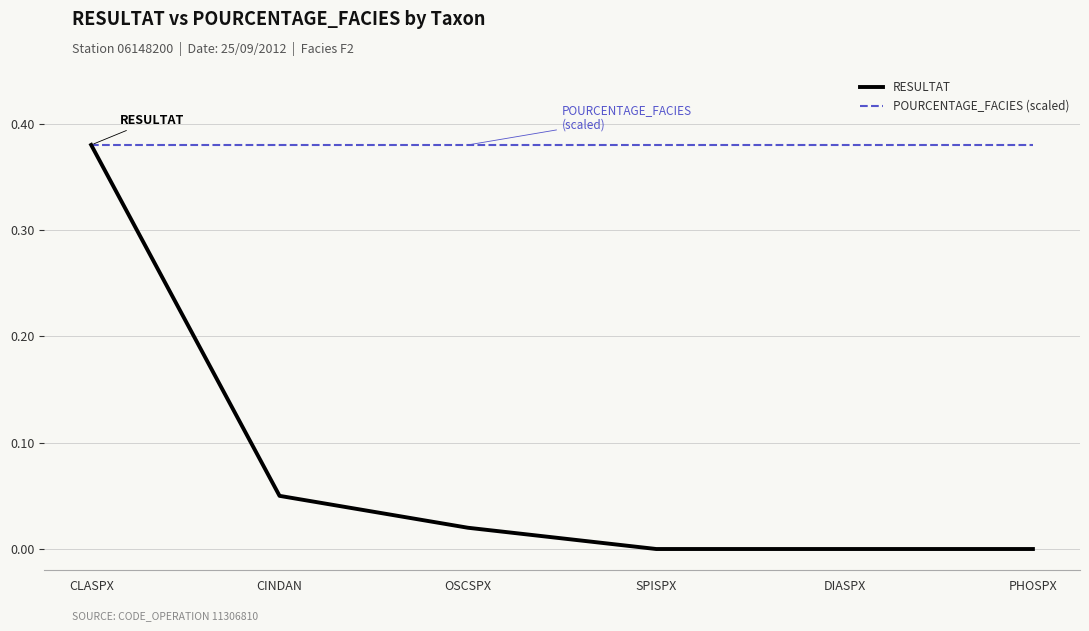

Which category has the highest value in the RESULTAT series?

CLASPX